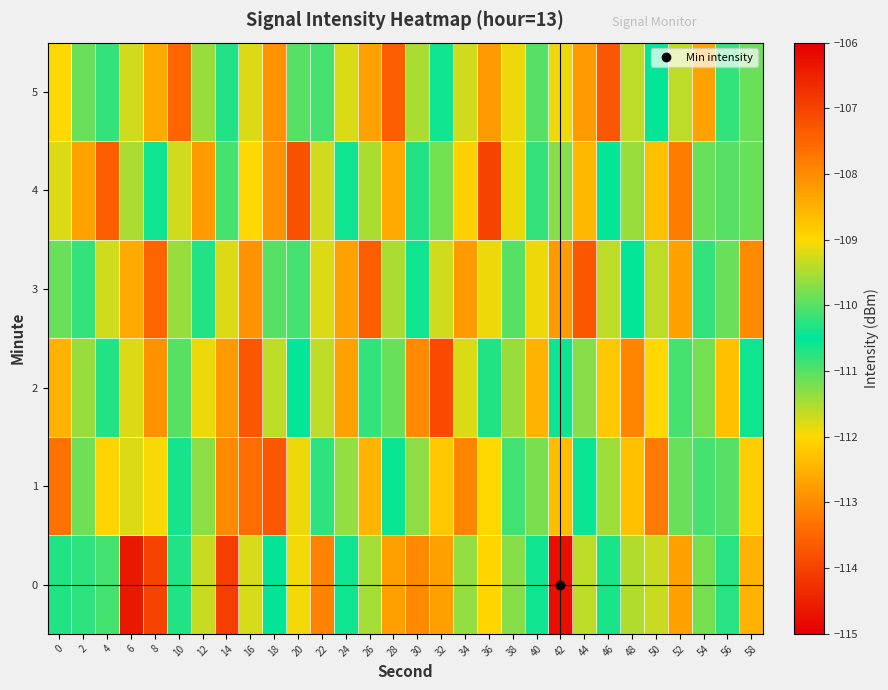

Which series changed the most between 48 and 58?

1